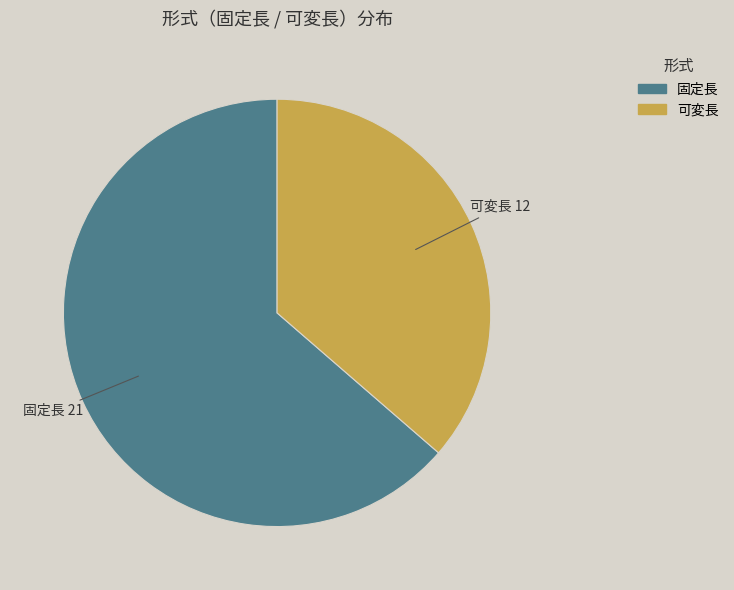

How many segments does this pie chart have?

2